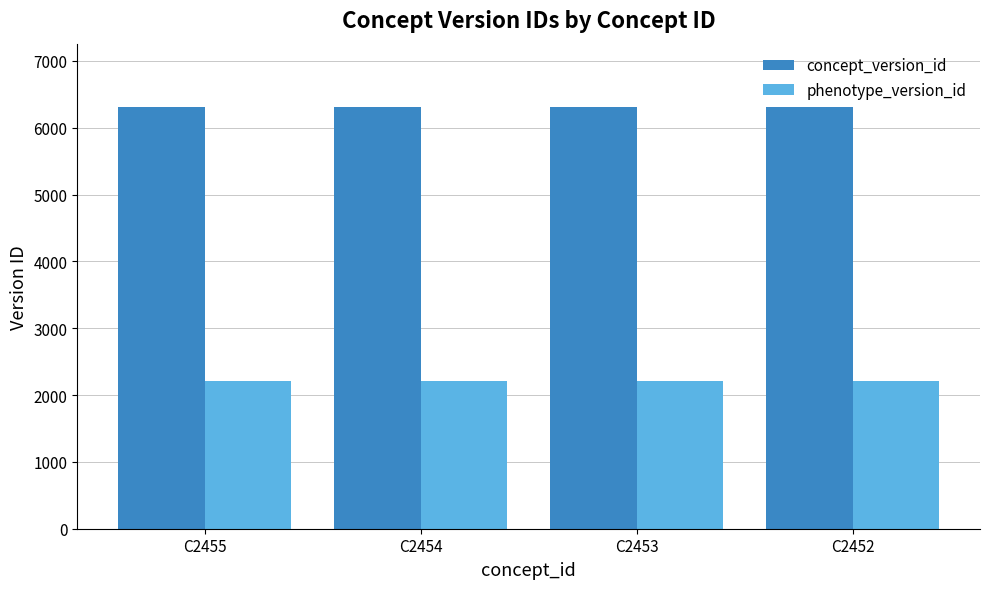

What is the minimum value for concept_version_id?

6304